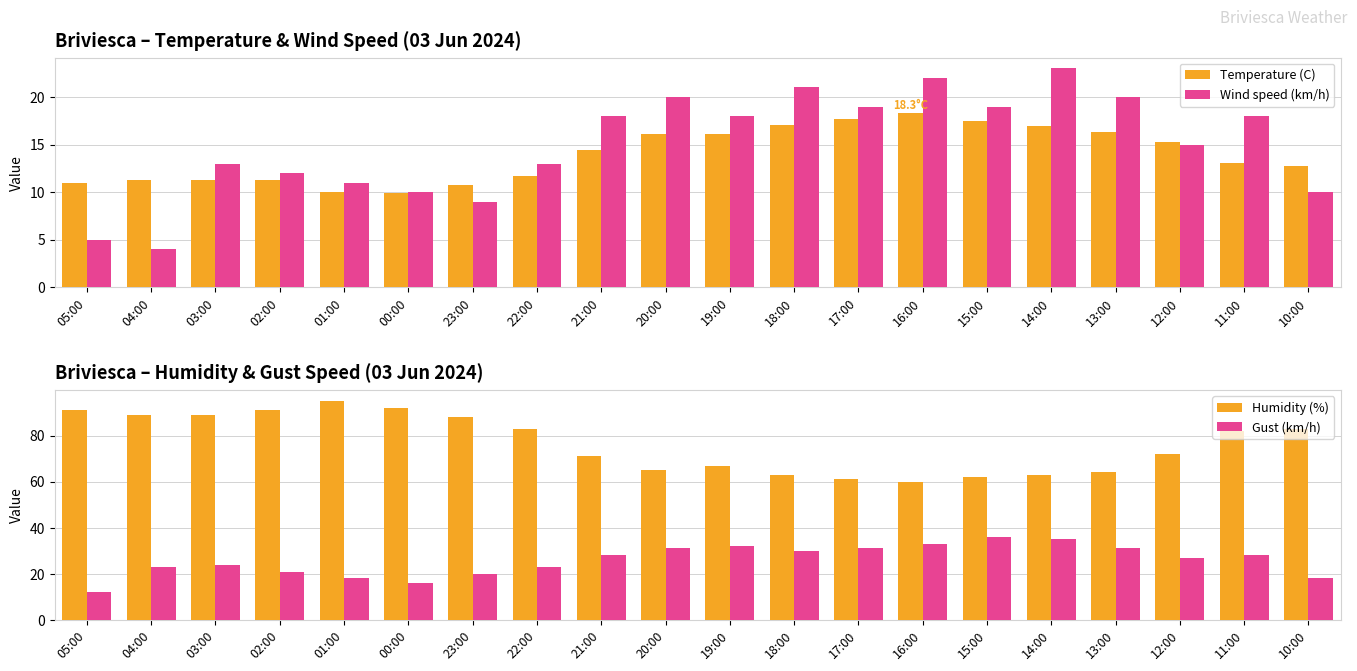

What is the difference between the second highest and second lowest values in the Wind speed (km/h) series?

17.0